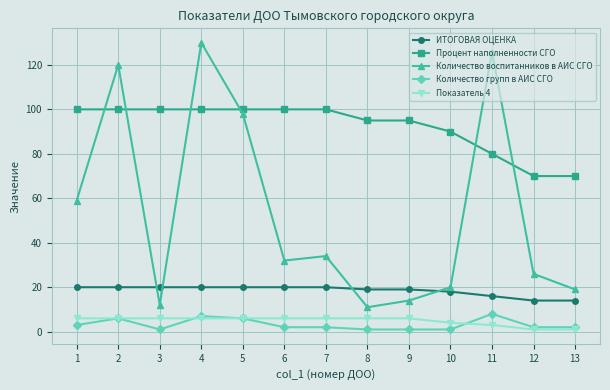

Where do ИТОГОВАЯ ОЦЕНКА and Количество воспитанников в АИС СГО first cross each other?

2 and 3